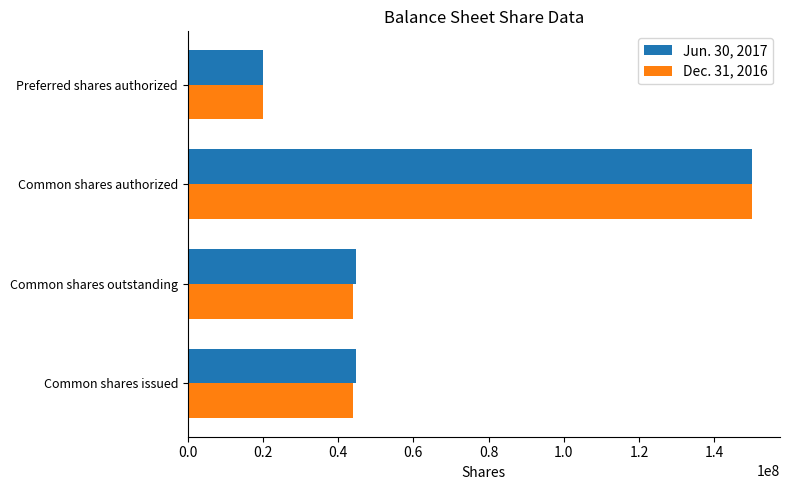

How many Dec. 31, 2016 values are between 44000614 and 150000000?

3